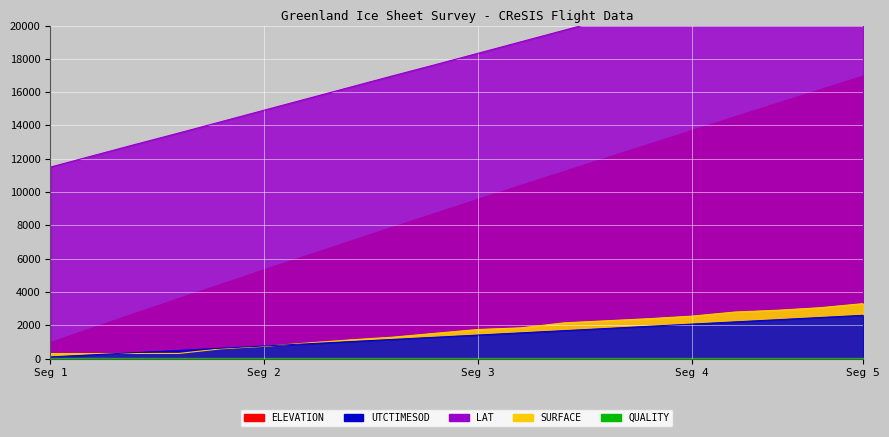

Does the chart display data point markers on the line(s)?

No